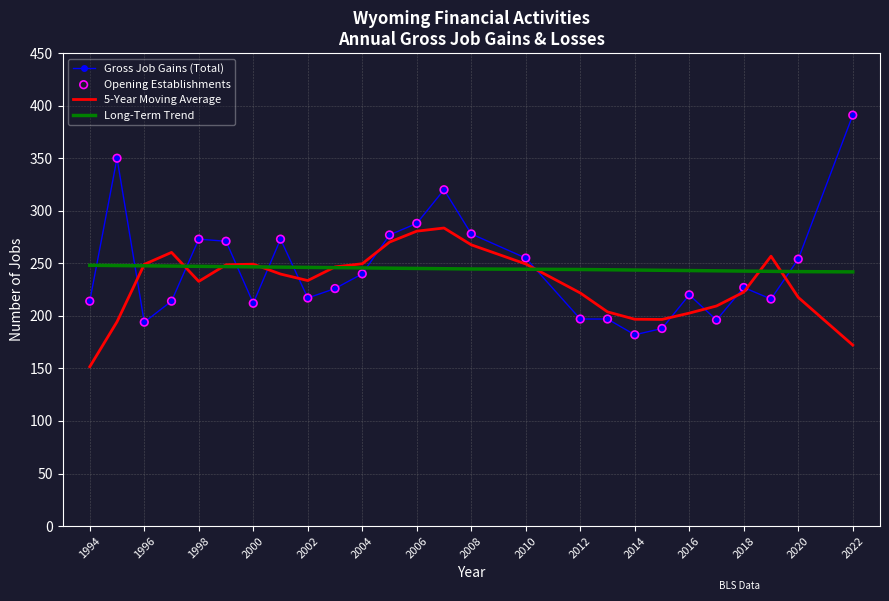

List the series in order of their peak value, highest first.

Gross Job Gains (Total), 5-Year Moving Average, Long-Term Trend